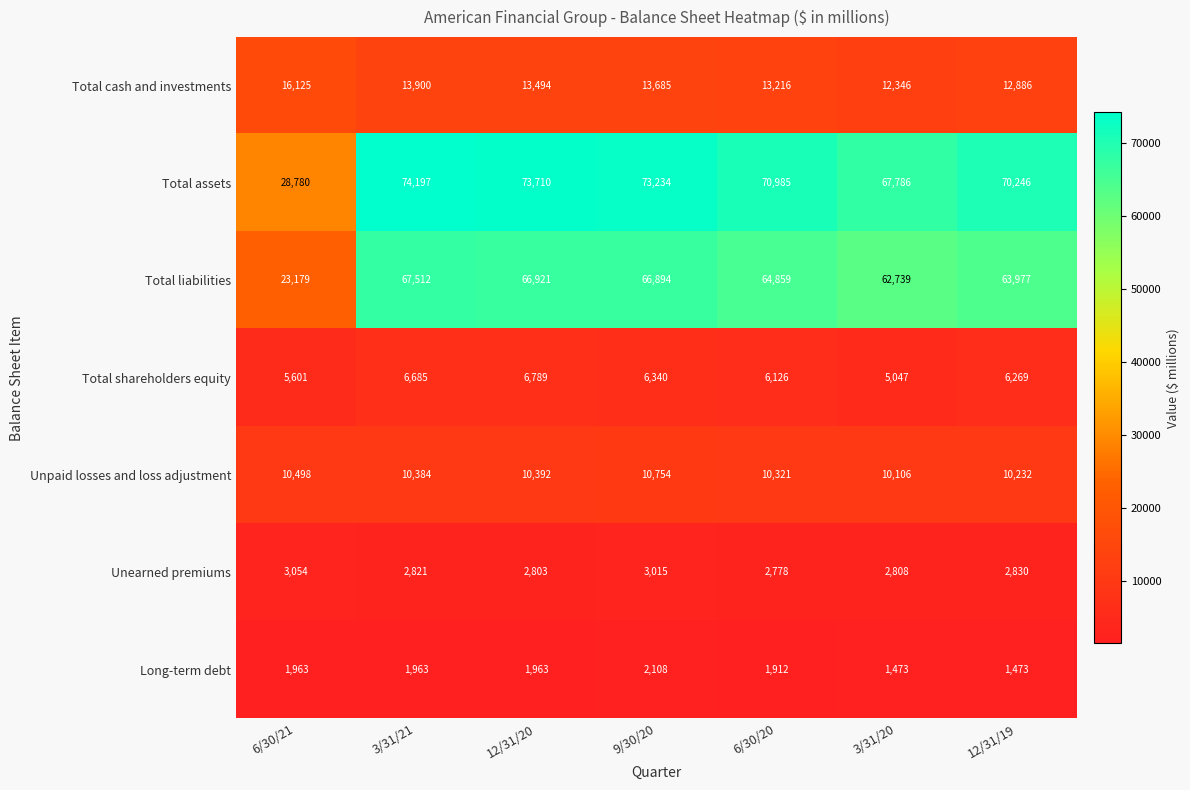

What is the average value of the Total cash and investments series?

13665